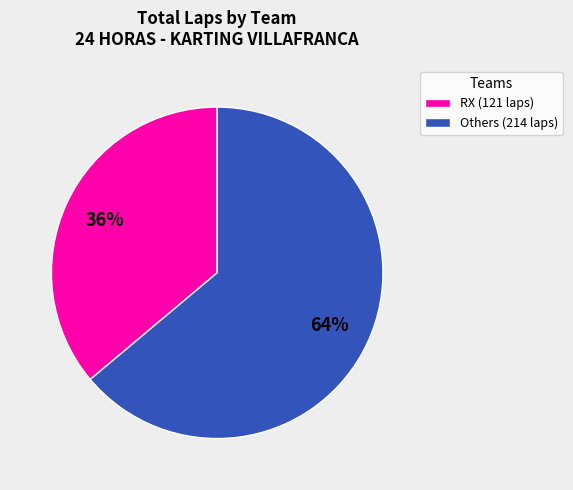

Which category accounts for the majority?

Others (214 laps)